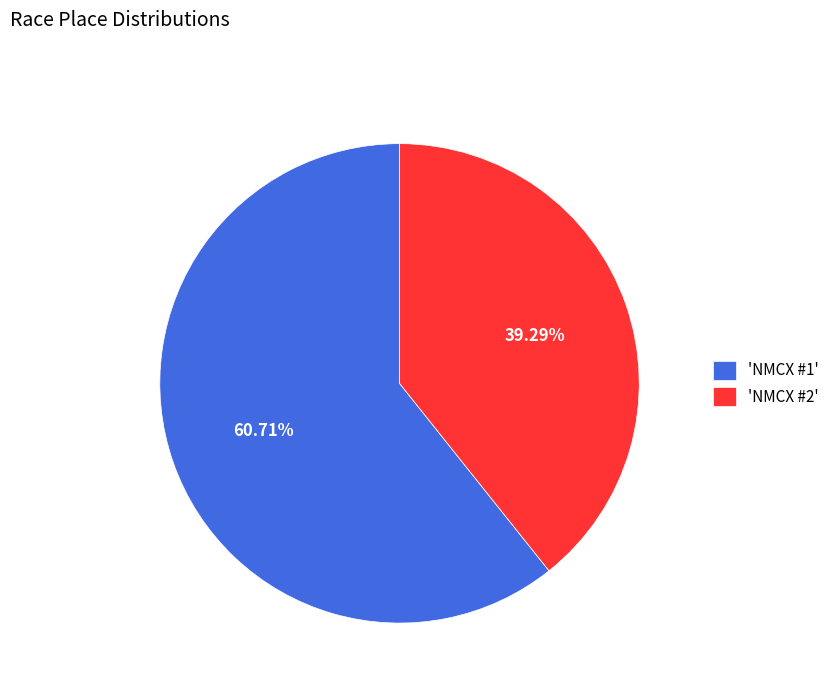

Is the sum of 'NMCX #1' and 'NMCX #2' greater than half?

Yes